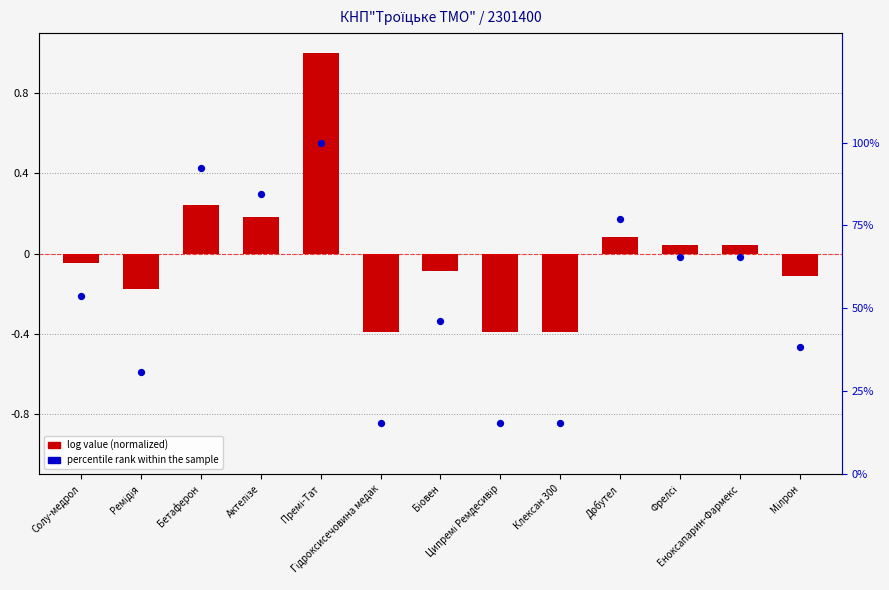

Which series has the largest total across all categories?

percentile rank within the sample